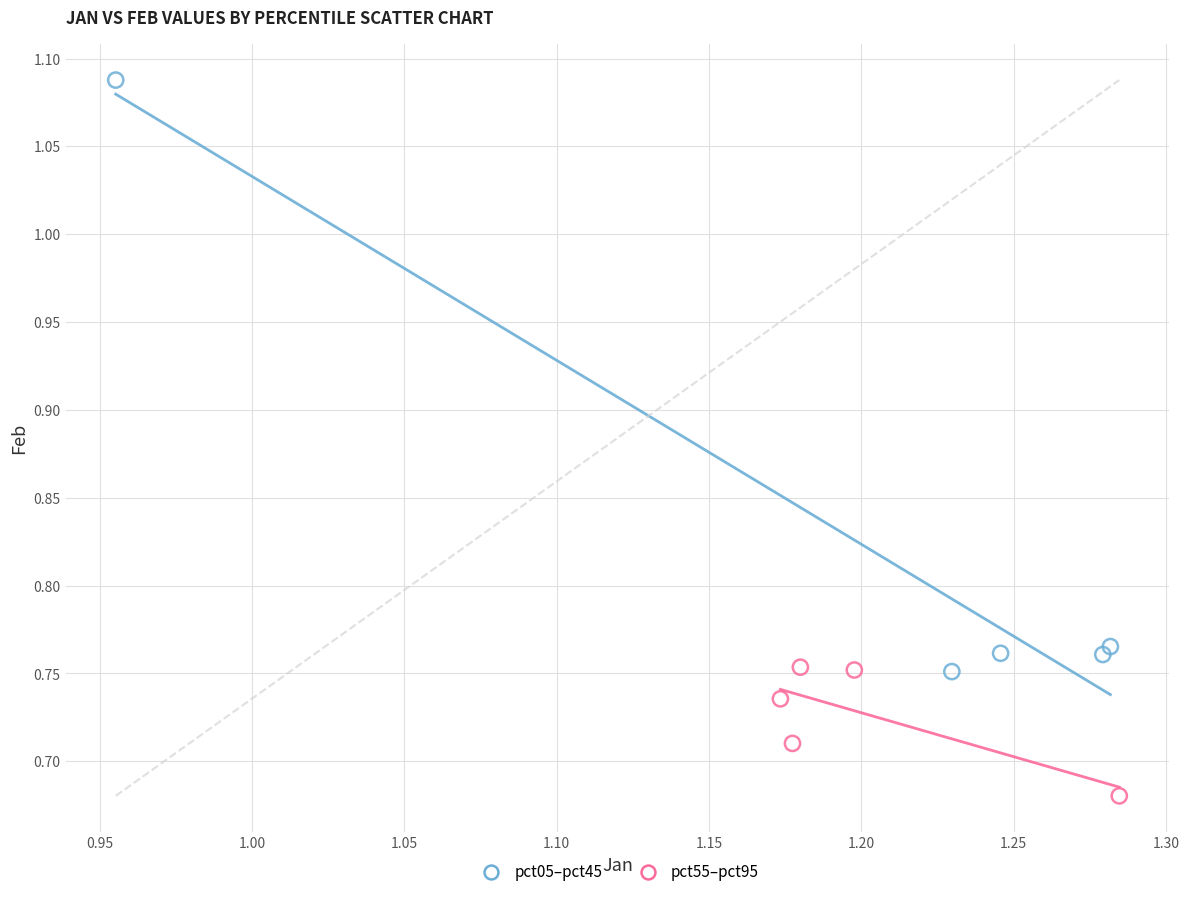

What are all the series names shown in the legend?

pct05–pct45, pct55–pct95